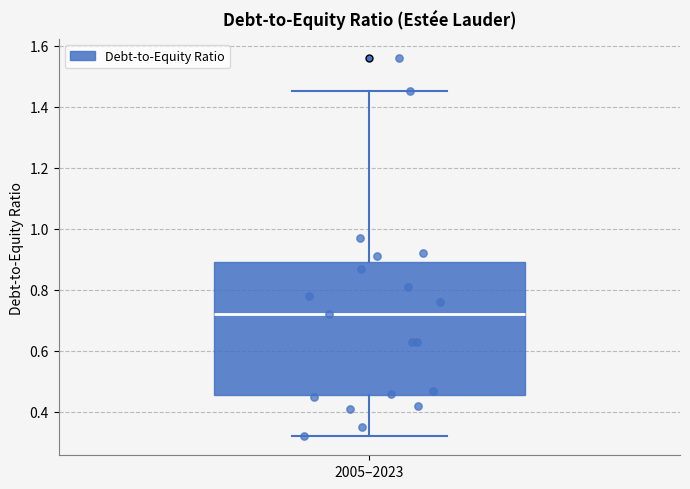

Where is the upper edge of the box for 2005–2023 on the y-axis? The values are not printed on the chart, so give them approximately, as read against the axis.

0.90